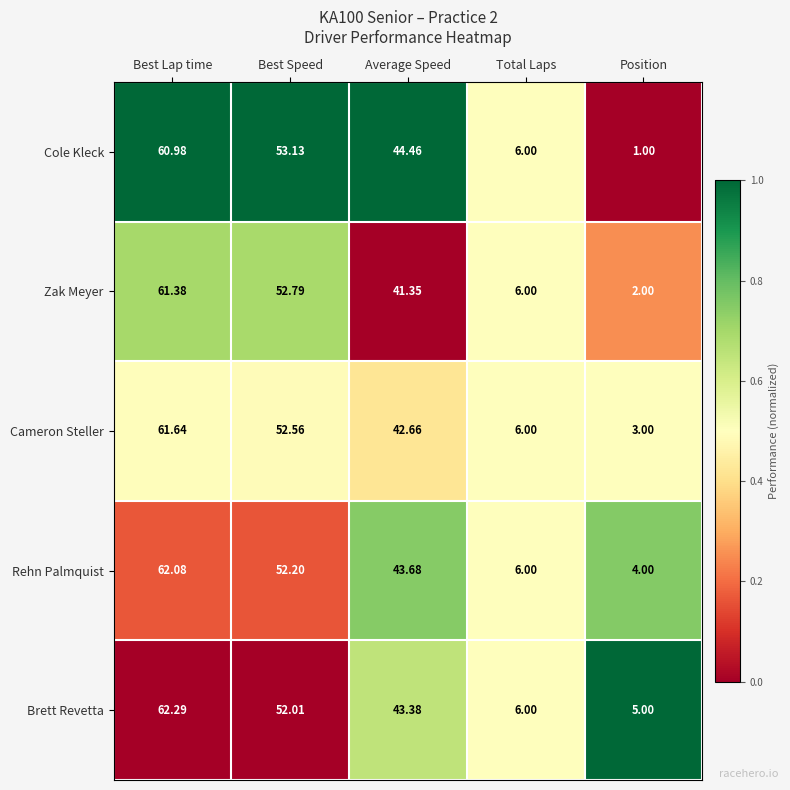

Count the number of data series in this chart.

5